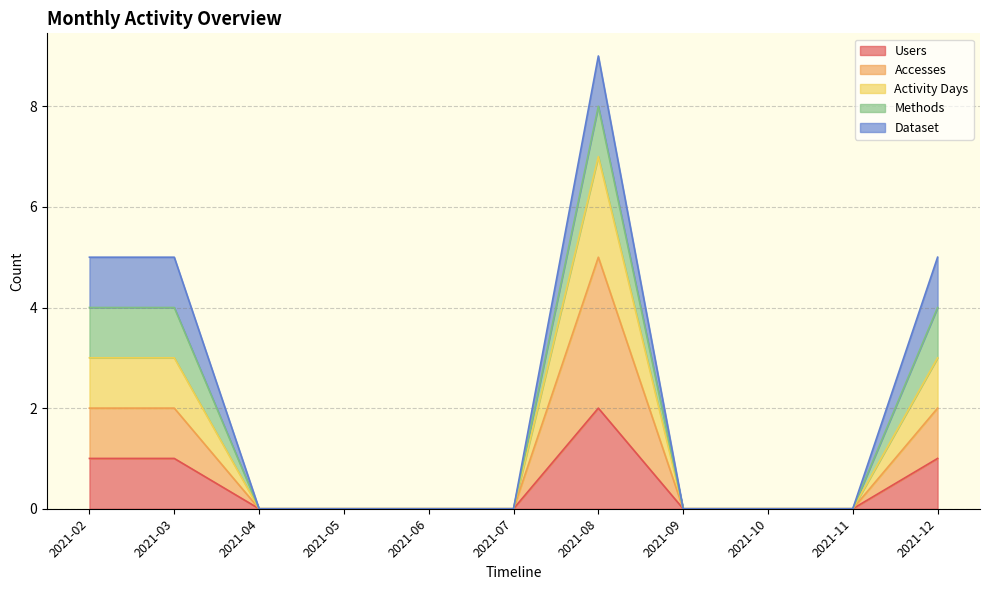

Is the value of Users at 2021-09 greater than the value of Accesses at 2021-07?

No